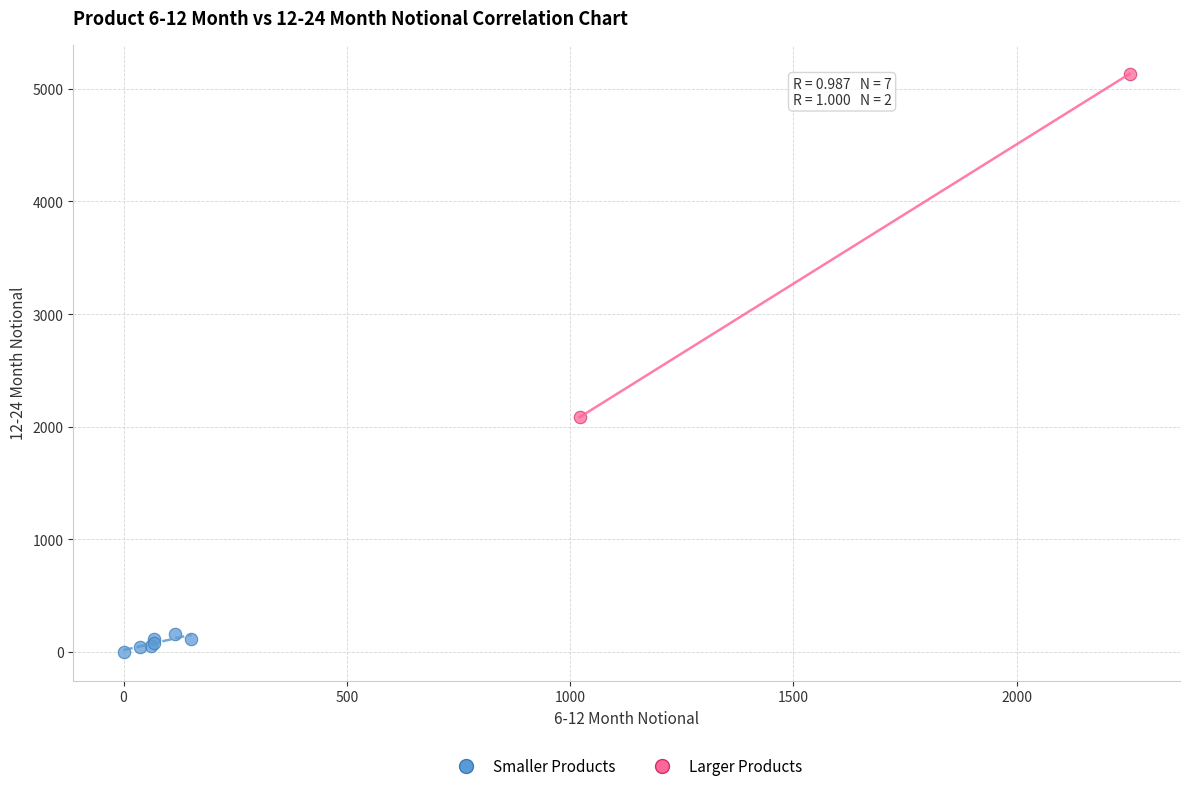

What are all the series names shown in the legend?

Smaller Products, Larger Products